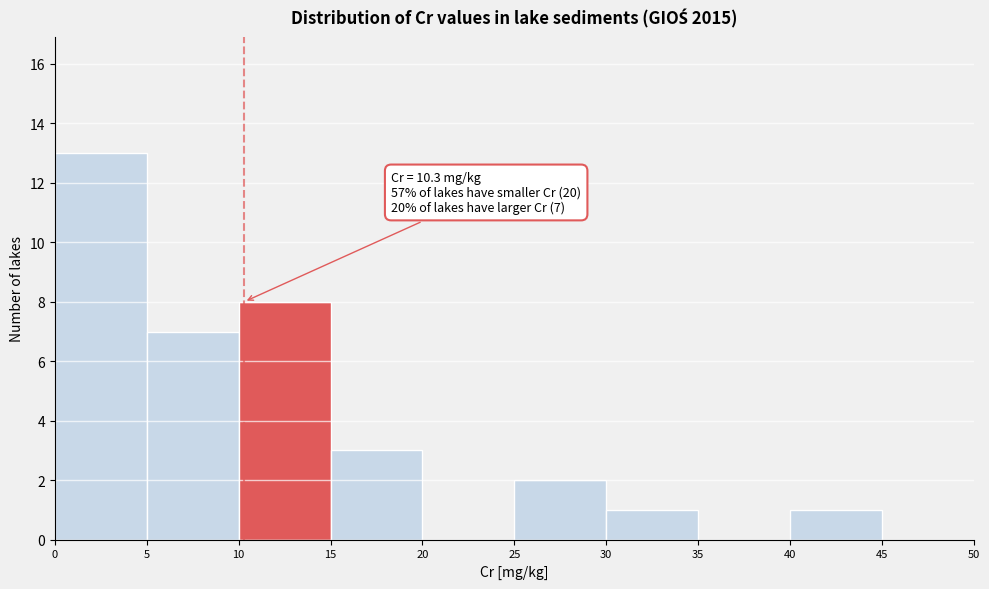

Over which range of the x-axis is the bar tallest?

0 to 5